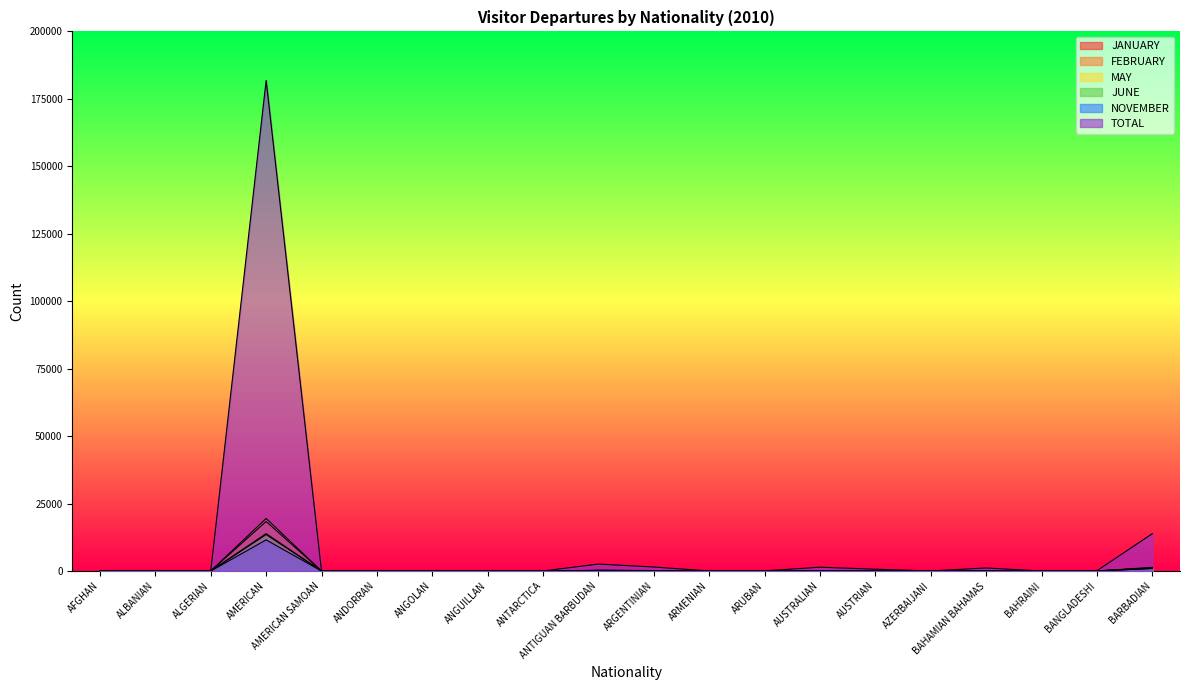

Reading right to left, list all the values displayed in this chart.

TOTAL: 13838	89	2	1122	19	662	1403	55	3	1476	2566	9	43	51	1	4	181840	21	9	13
JANUARY: 965	5	0	75	3	93	136	6	1	88	193	1	2	9	1	0	18361	3	1	1
FEBRUARY: 1355	2	0	157	0	83	122	2	0	147	223	1	8	2	0	2	19480	2	0	2
MAY: 1110	19	0	104	2	38	151	2	1	161	247	1	1	7	0	0	13857	1	0	0
NOVEMBER: 1137	12	0	89	5	39	134	4	0	139	180	1	6	4	0	0	11538	2	0	0
JUNE: 946	8	0	59	0	52	98	1	0	136	201	0	0	2	0	0	13503	0	5	1